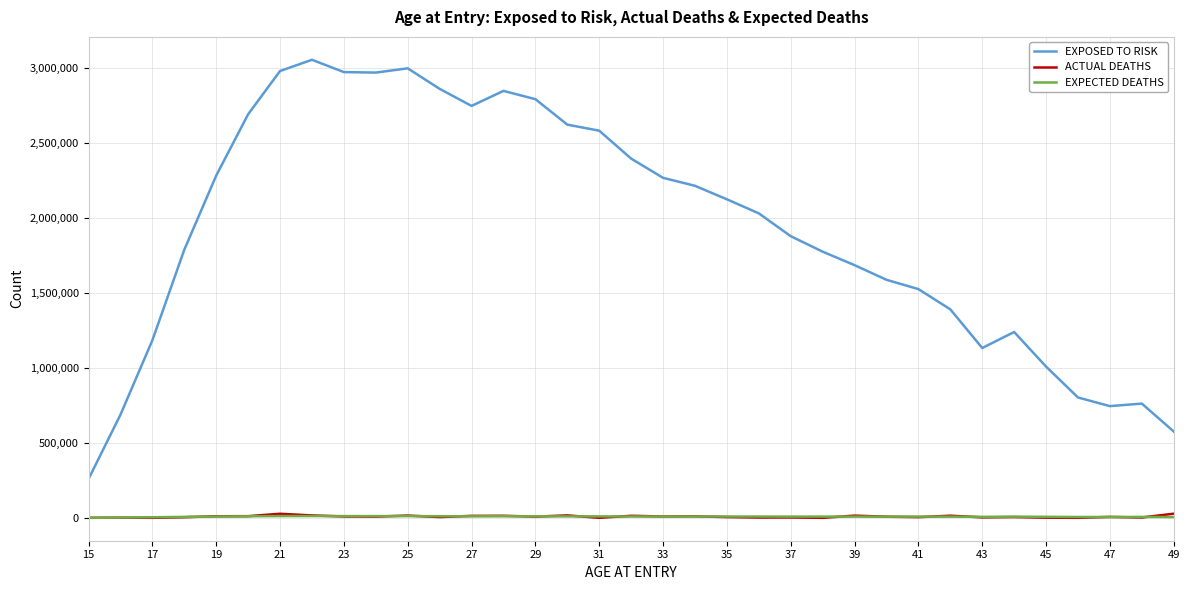

True or false: ACTUAL DEATHS and EXPOSED TO RISK intersect in this chart.

False